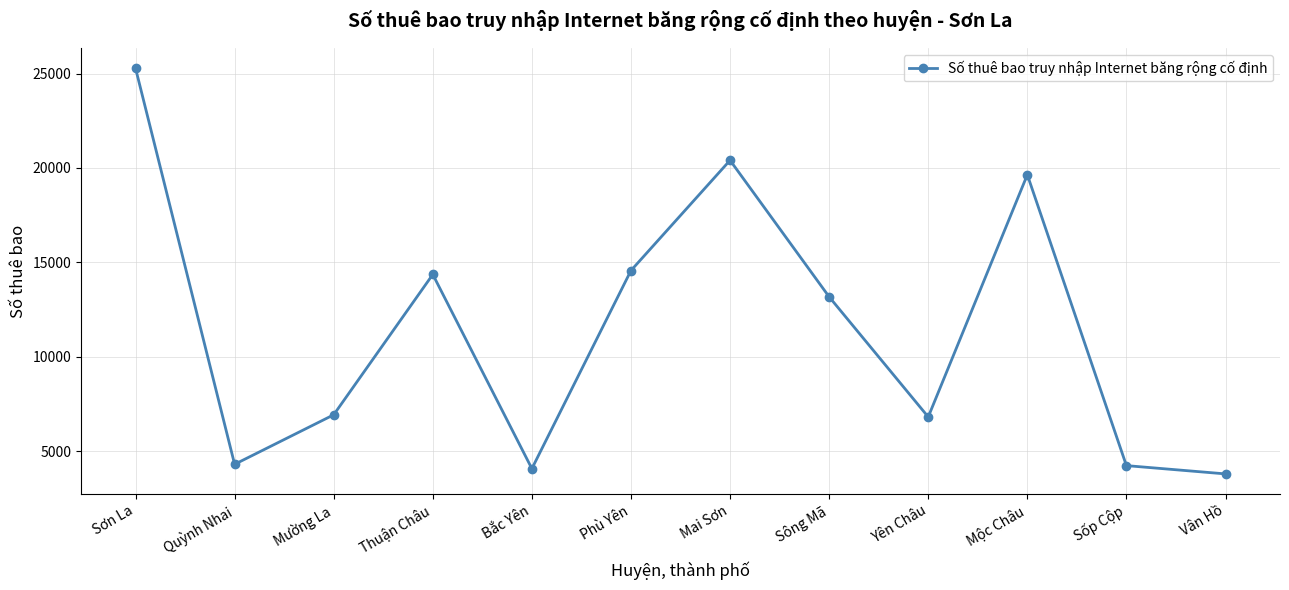

True or false: the data shows 14280 at Sơn La.

False